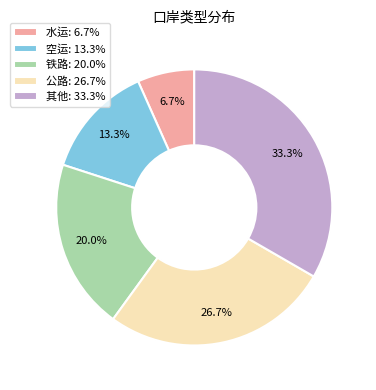

Which slice is the smallest?

水运